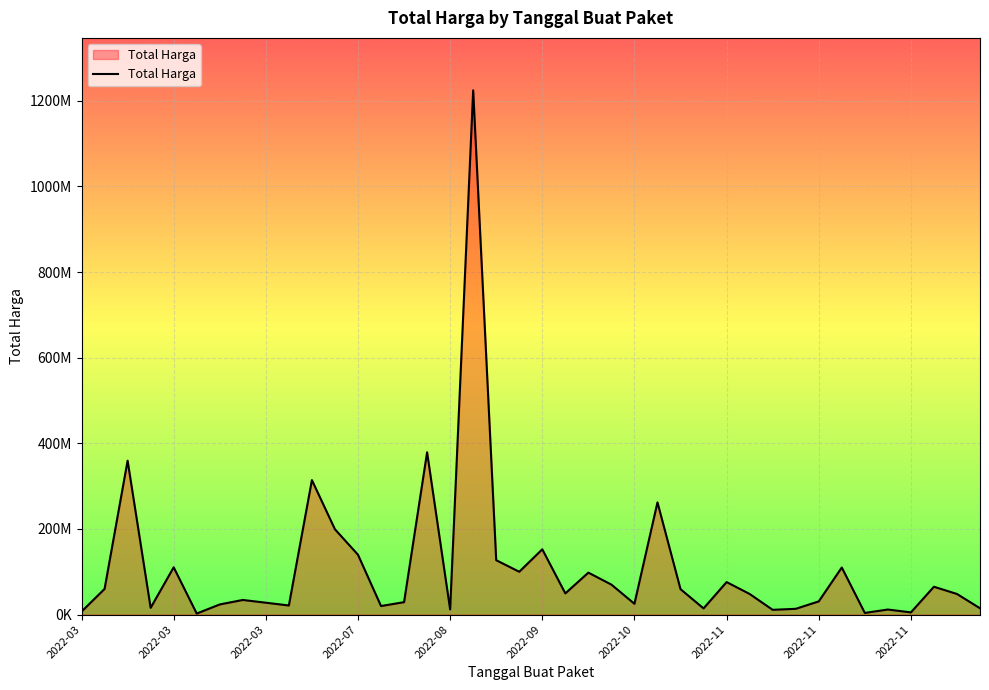

Is this an area chart (filled region under the line)?

Yes